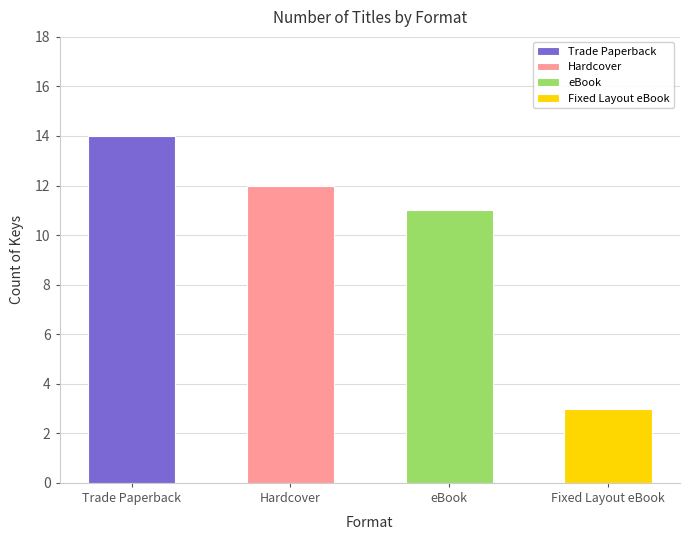

Which has a higher value, eBook or Hardcover?

Hardcover